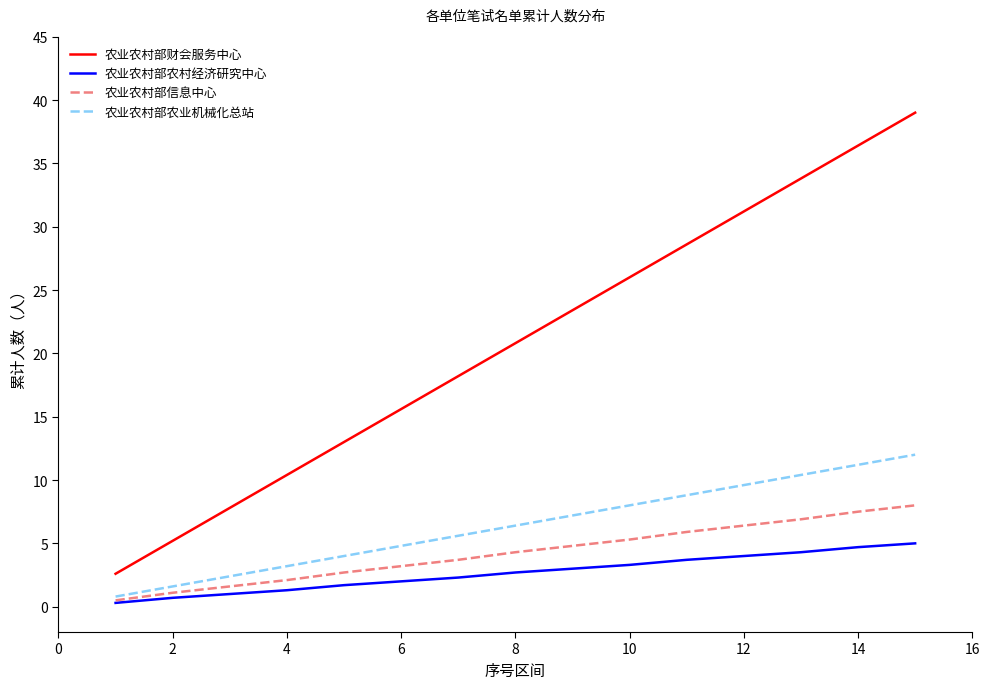

List the series in order of their peak value, lowest first.

农业农村部农村经济研究中心, 农业农村部信息中心, 农业农村部农业机械化总站, 农业农村部财会服务中心